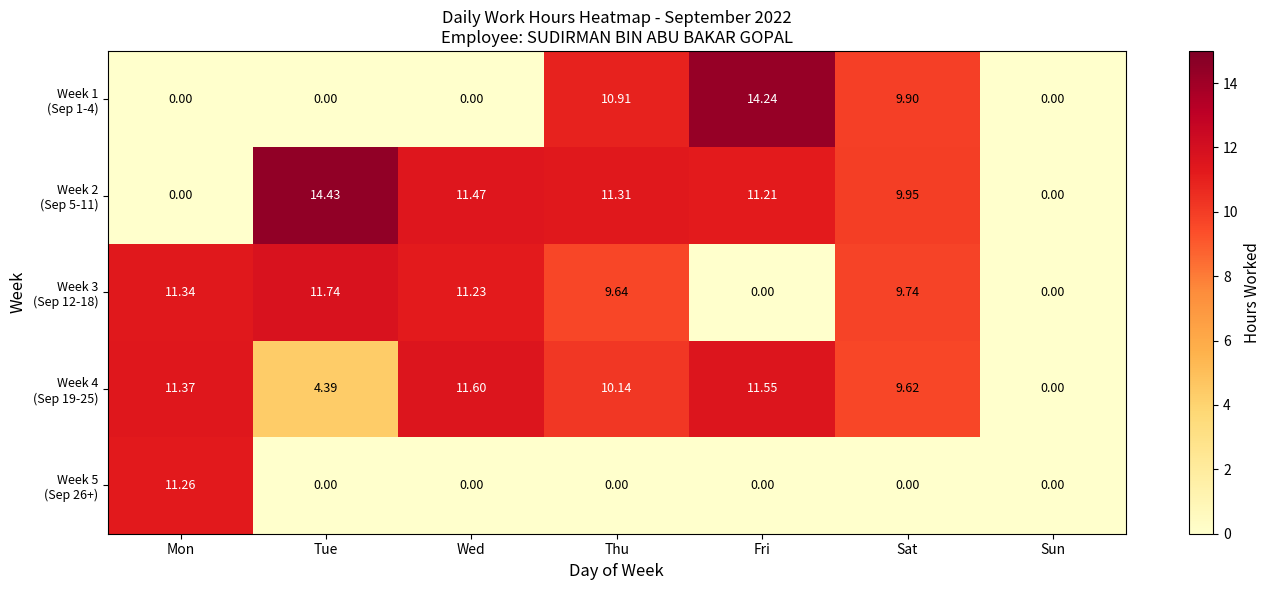

Which category has the highest value across all series?

Tue